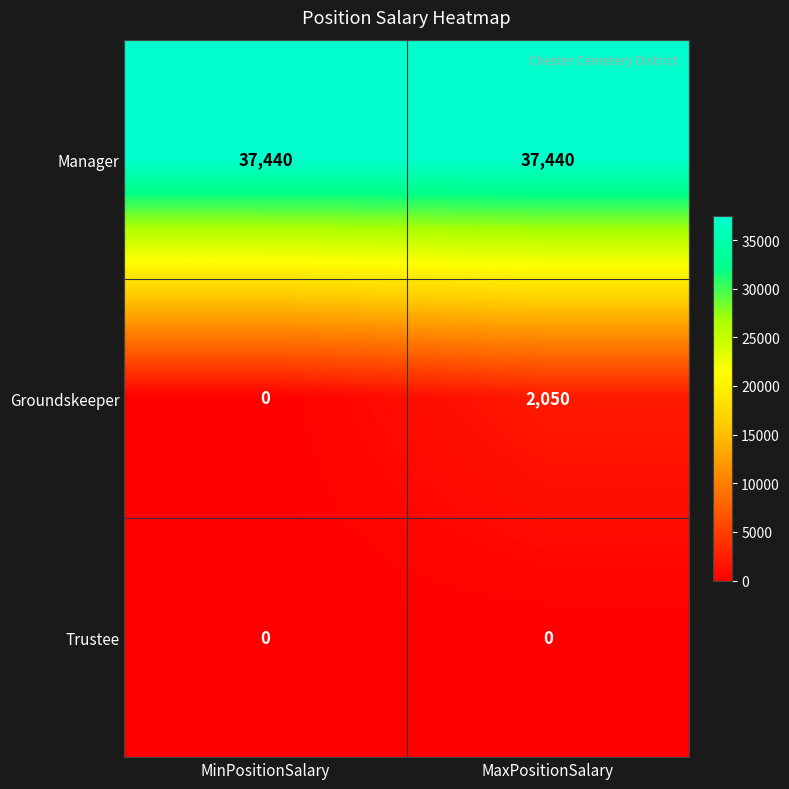

What is the total value across all series at MinPositionSalary?

37440